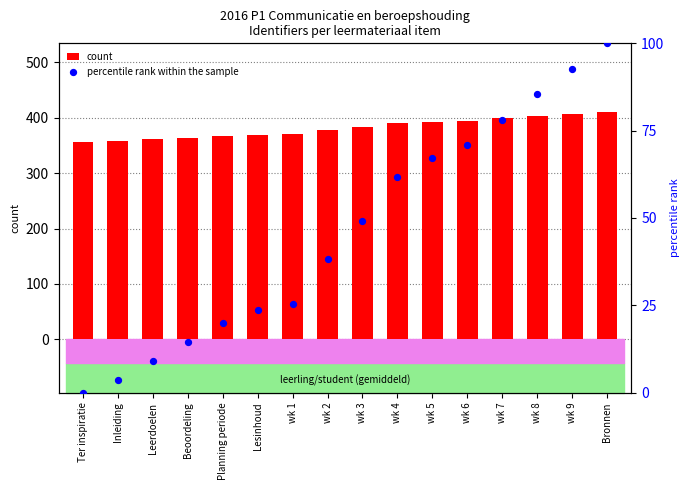

Is the value of count at wk 4 greater than the value of percentile rank within the sample at Beoordeling?

Yes